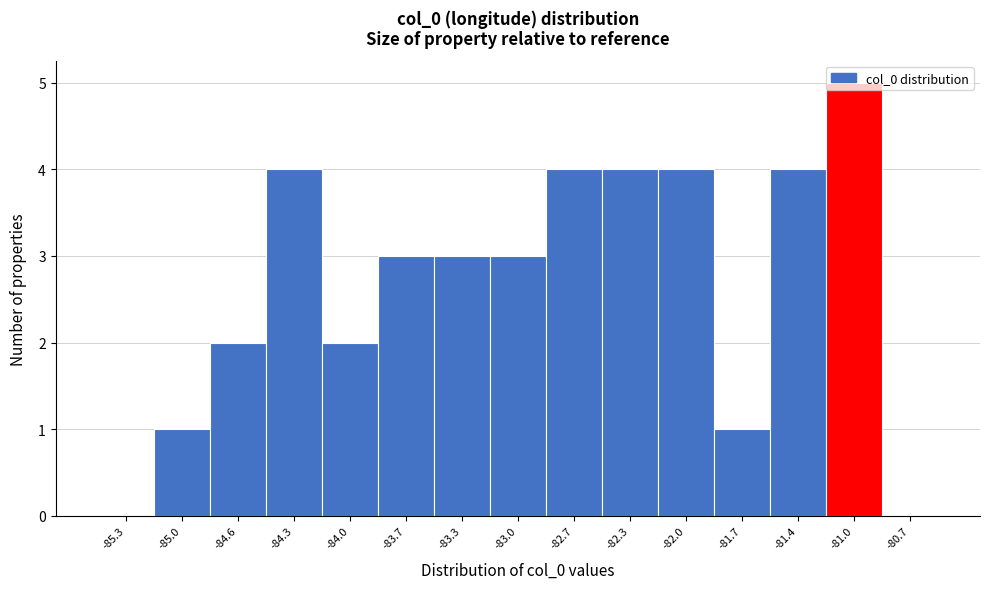

Reading left to right, list every bar in this chart as the range it spans on the x-axis followed by its height. Neither the bar edges nor the heights are printed on the chart, so give them approximately, as read against the axes.

-85.45 to -85.15: 0
-85.15 to -84.80: 1
-84.80 to -84.45: 2
-84.45 to -84.15: 4
-84.15 to -83.80: 2
-83.80 to -83.50: 3
-83.50 to -83.15: 3
-83.15 to -82.85: 3
-82.85 to -82.50: 4
-82.50 to -82.15: 4
-82.15 to -81.85: 4
-81.85 to -81.50: 1
-81.50 to -81.20: 4
-81.20 to -80.85: 5
-80.85 to -80.55: 0